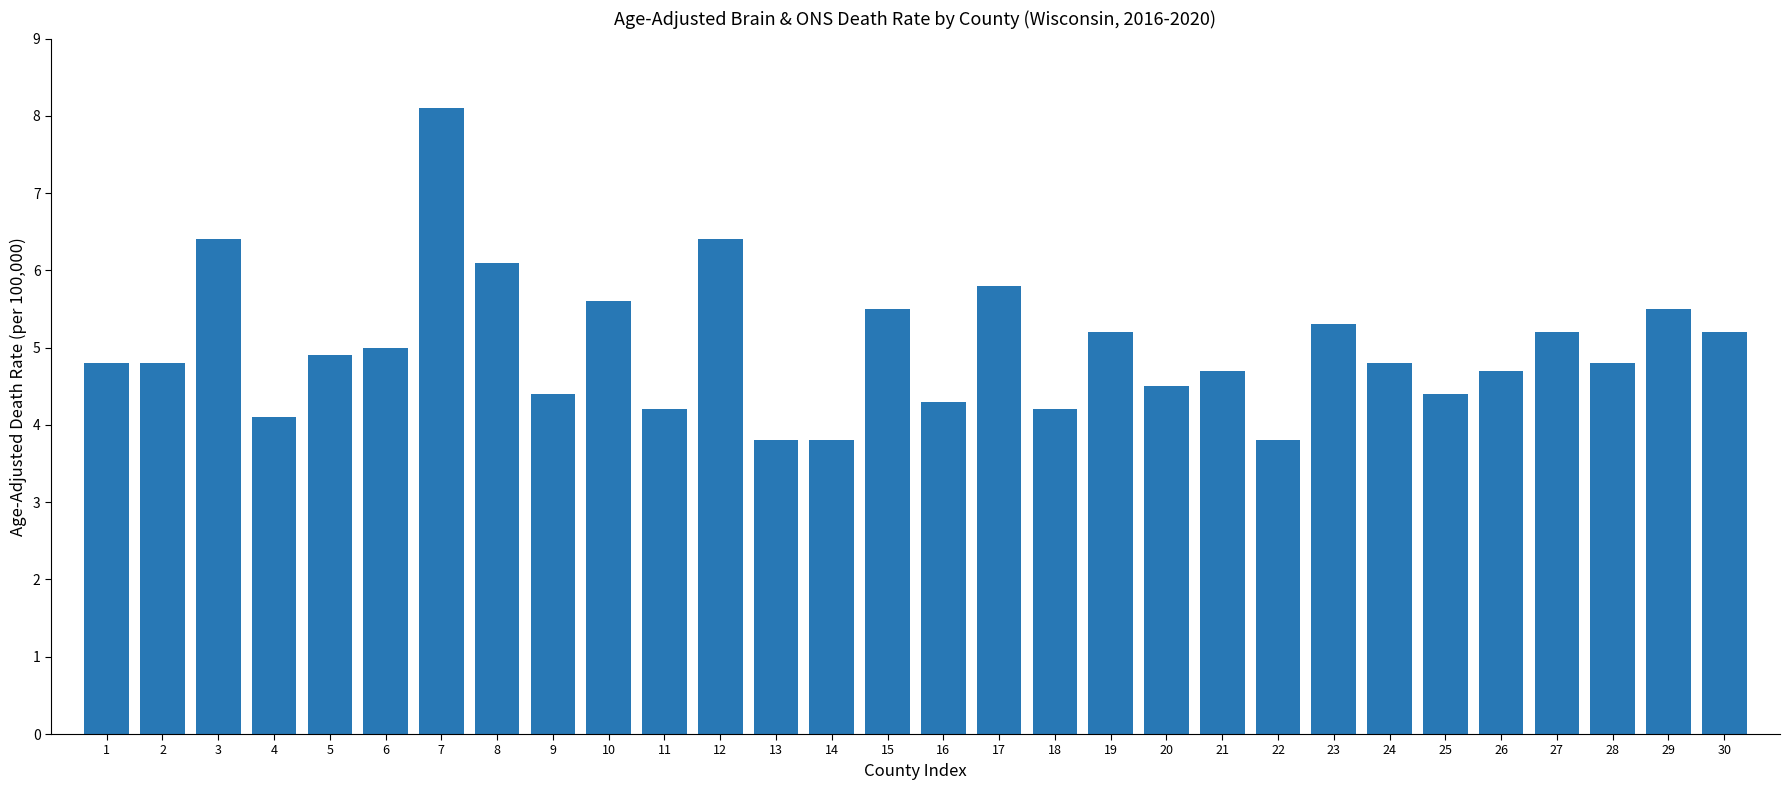

Reading left to right, what are all the values shown in this chart?

1=4.8	2=4.8	3=6.4	4=4.1	5=4.9	6=5.0	7=8.1	8=6.1	9=4.4	10=5.6	11=4.2	12=6.4	13=3.8	14=3.8	15=5.5	16=4.3	17=5.8	18=4.2	19=5.2	20=4.5	21=4.7	22=3.8	23=5.3	24=4.8	25=4.4	26=4.7	27=5.2	28=4.8	29=5.5	30=5.2